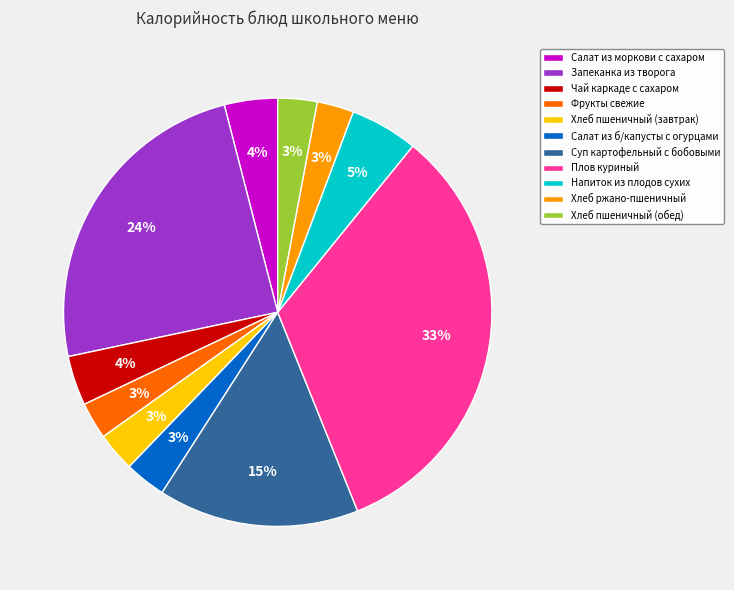

Count the number of slices in the pie.

11